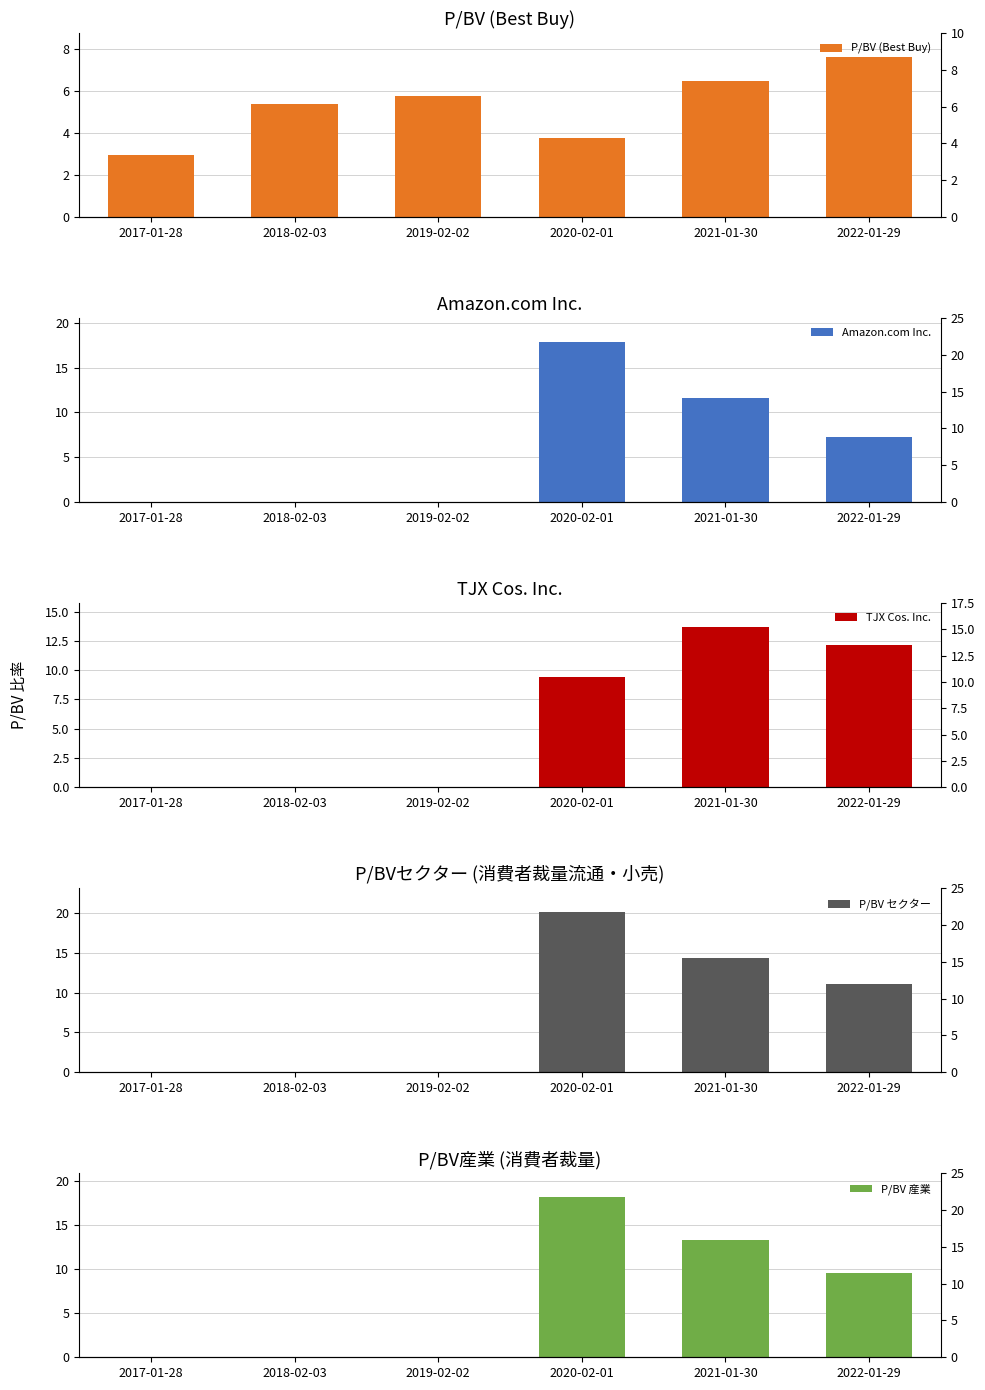

Is the value of P/BV セクター at 2022-01-29 greater than the value of P/BV 産業 at 2018-02-03?

Yes